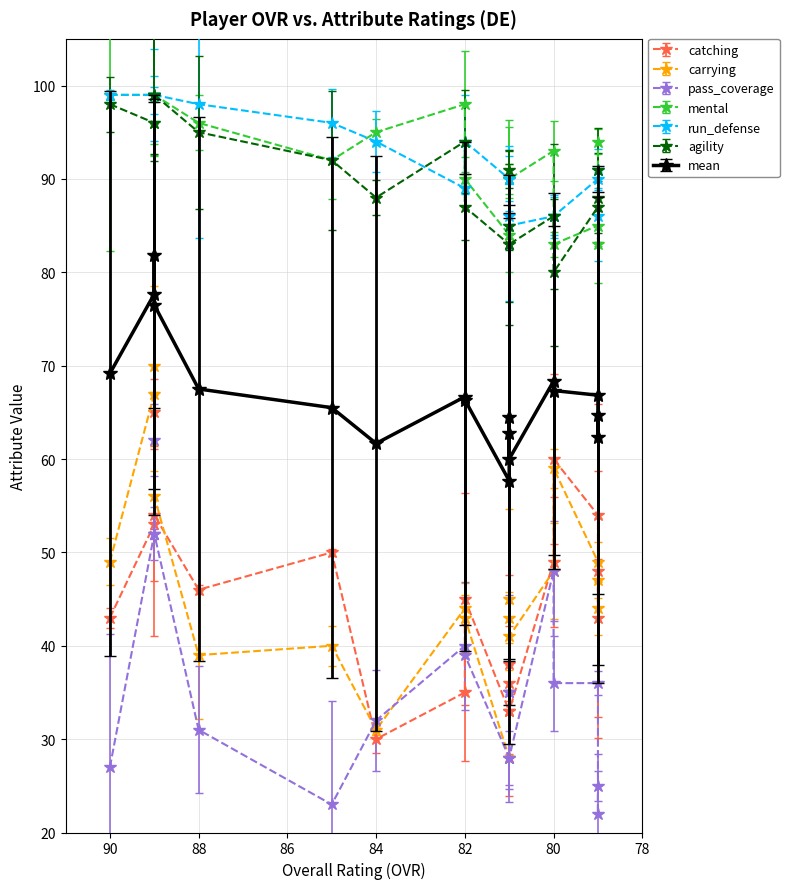

At which category is the sum across all series the highest?

89